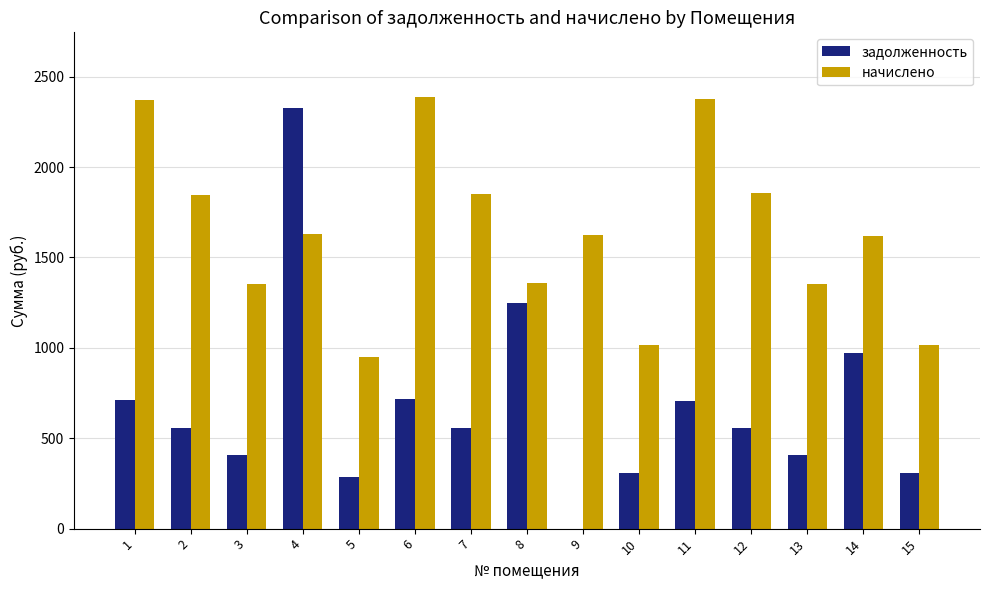

Between 7 and 11, which series saw the biggest shift?

начислено